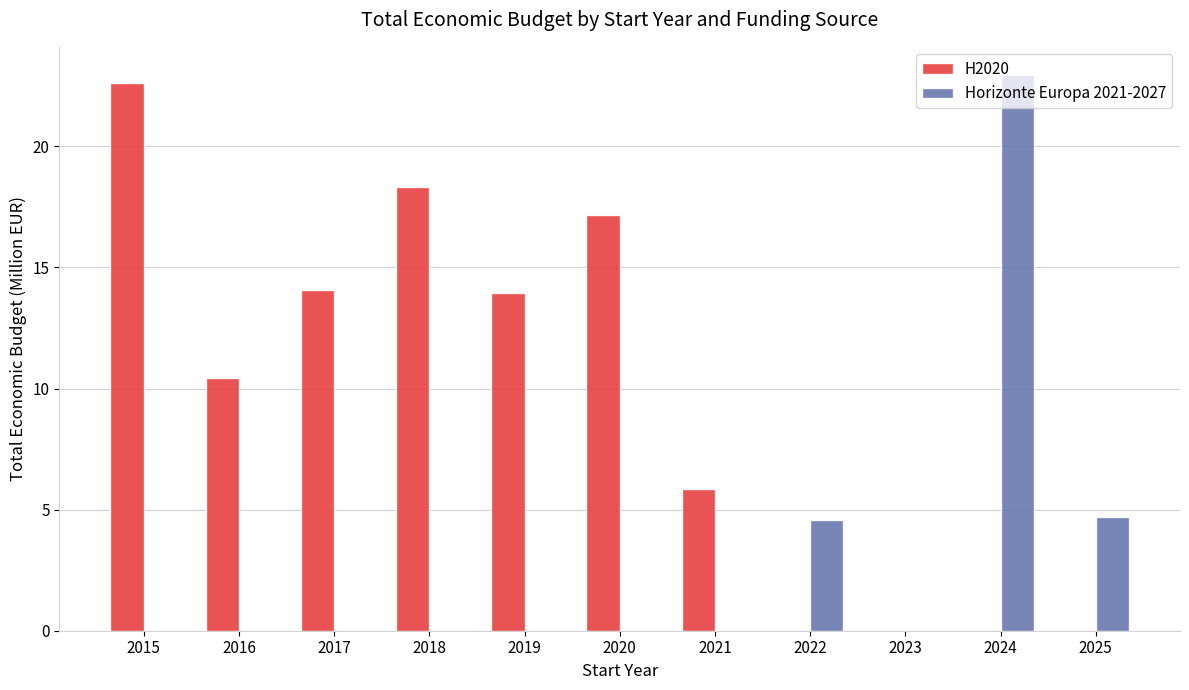

Reading left to right, extract all data points from this chart.

H2020: 22.6	10.4	14.1	18.3	14.0	17.2	5.9	0.0	0.0	0.0	0.0
Horizonte Europa 2021-2027: 0.0	0.0	0.0	0.0	0.0	0.0	0.0	4.6	0.0	23.0	4.7